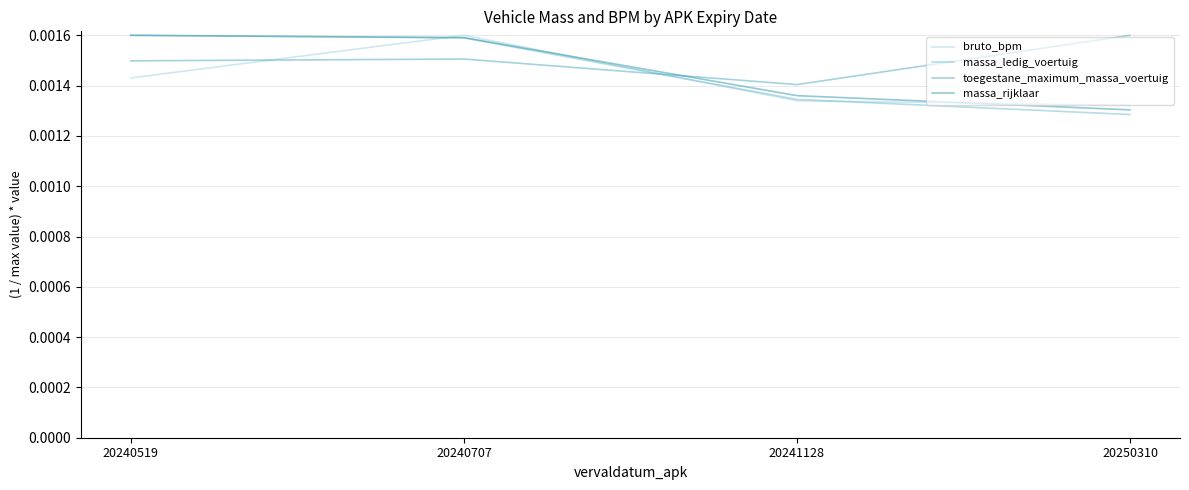

At which label is massa_ledig_voertuig closest to 0?

20250310